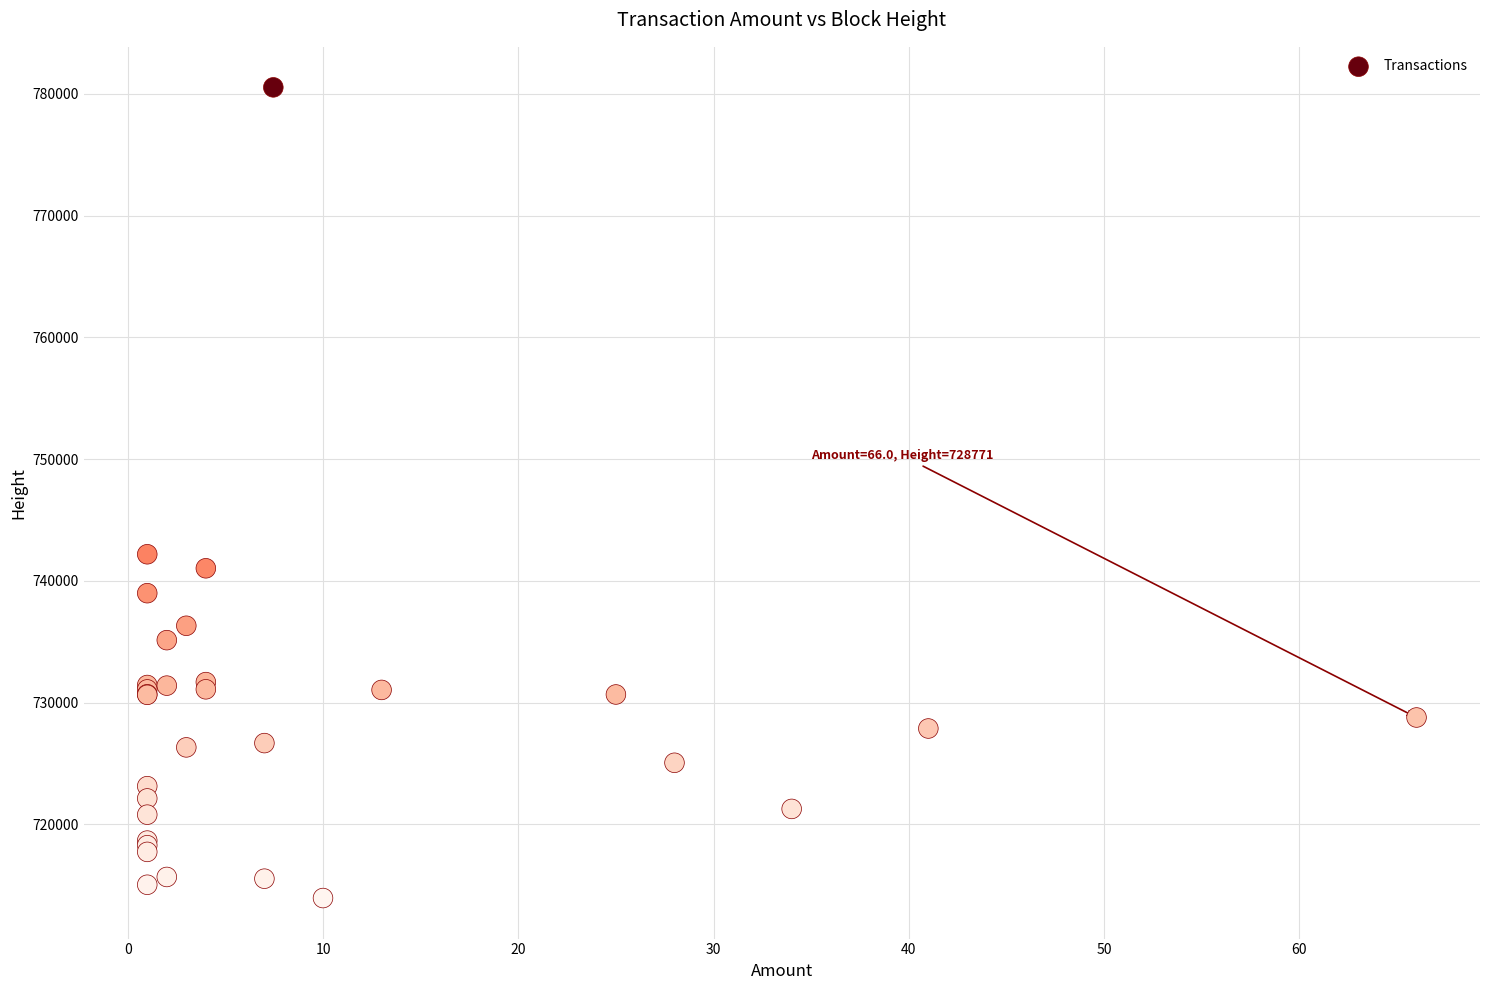

What Y value in the scatter plot is closest to 747239?

742182